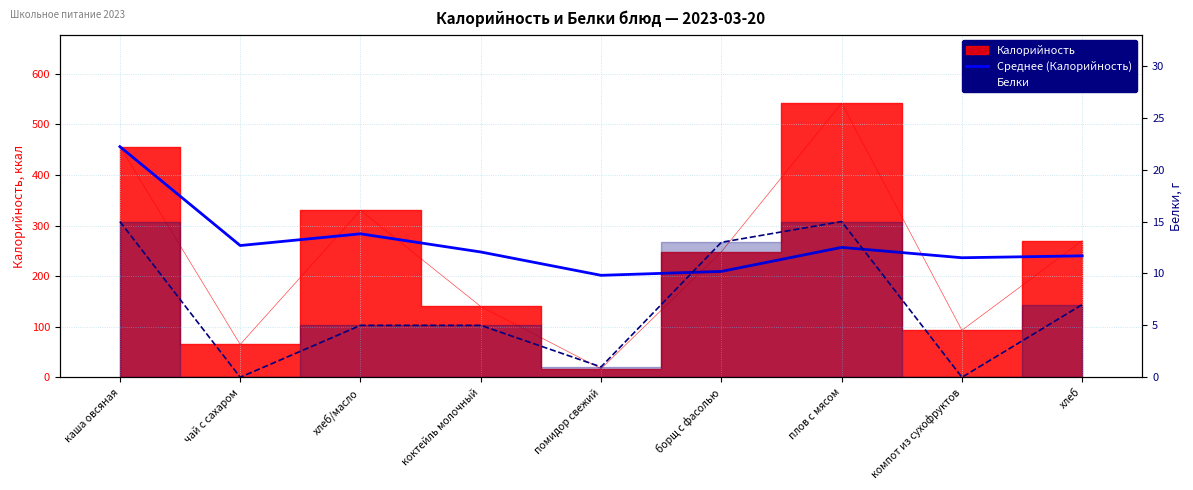

What is the difference between the maximum and second lowest values in the Среднее (Калорийность) series?

246.7